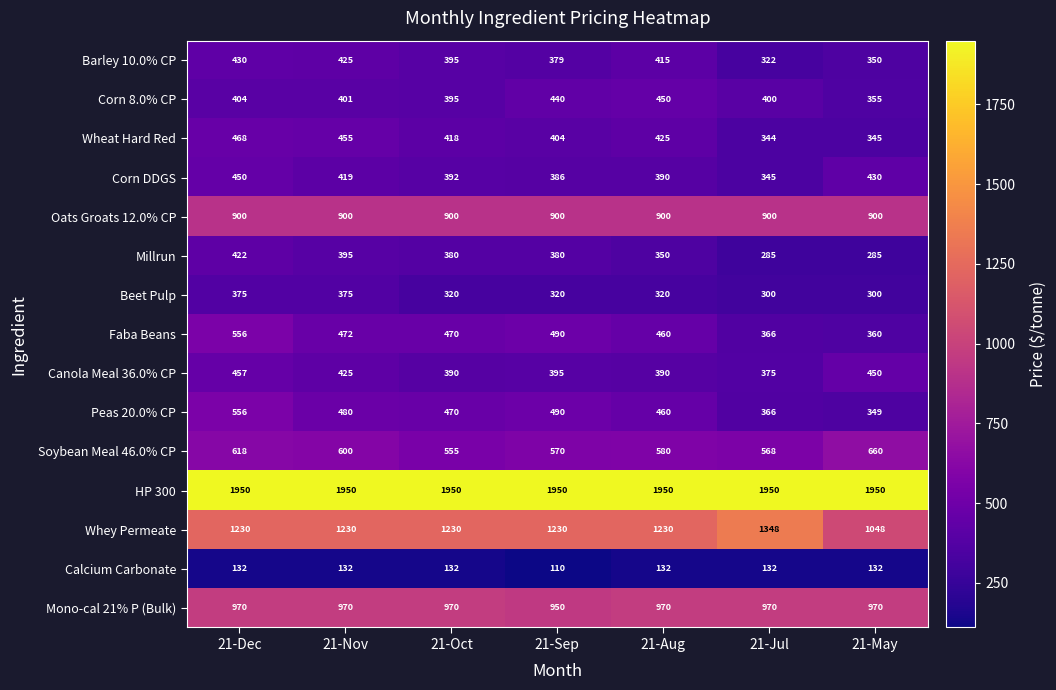

What is the spread (max minus min) of values at 21-Nov?

1818